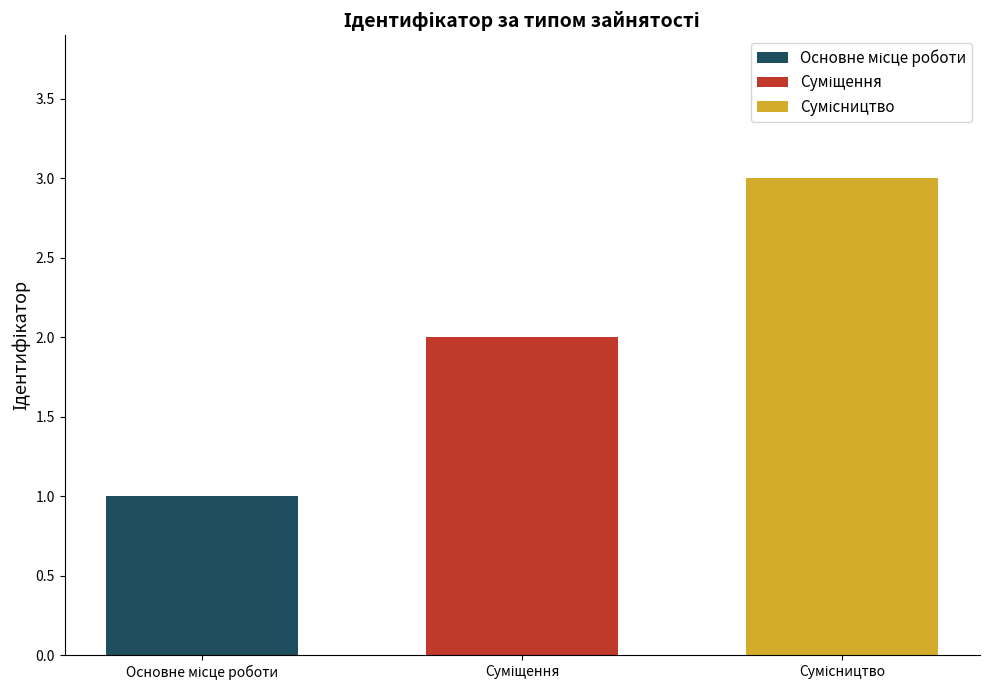

What is the greatest value displayed?

3